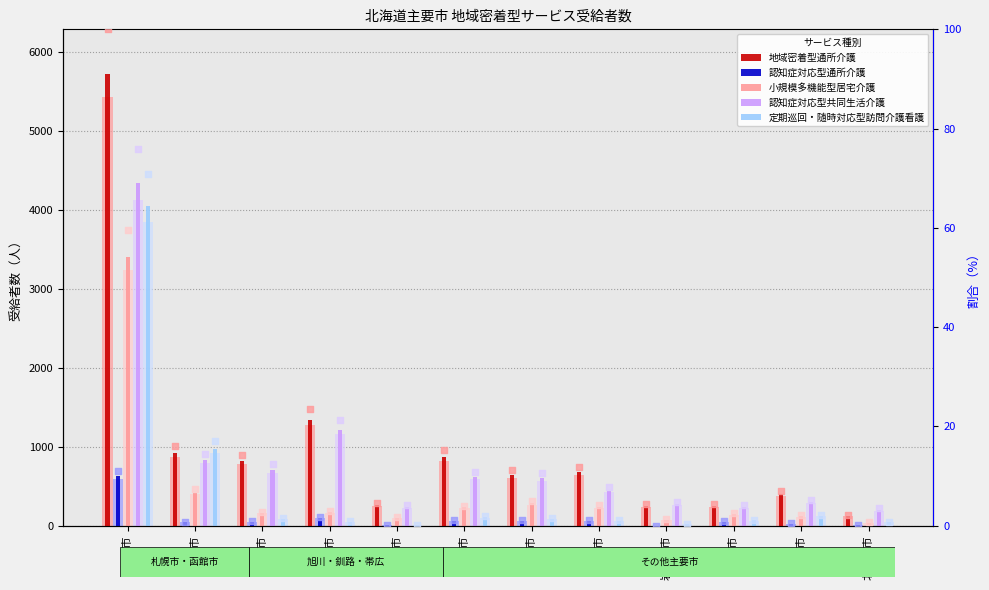

What is the total value across all series at 函館市?

3191